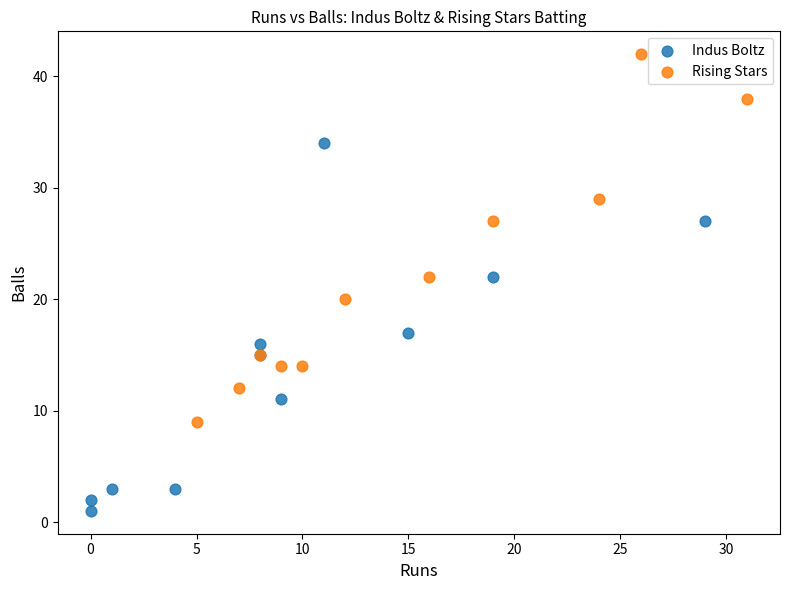

Which series contains the lowest Y value?

Indus Boltz